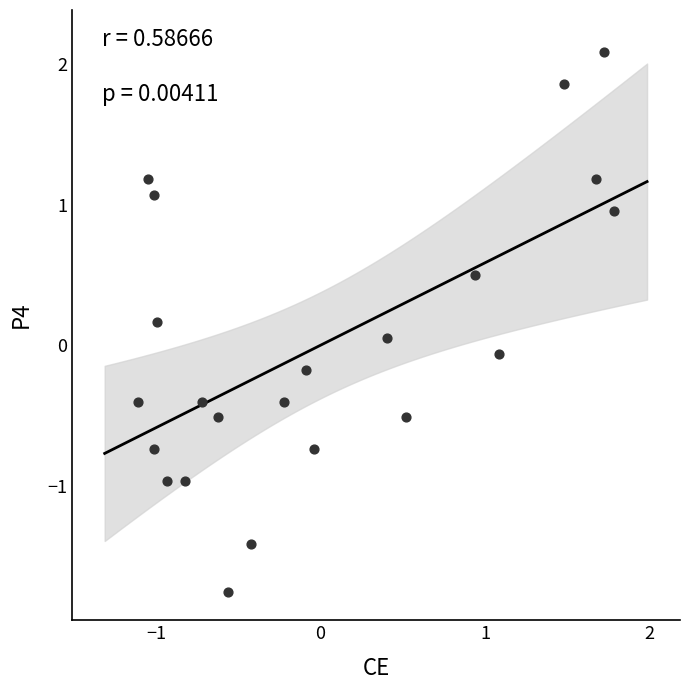

What is the range of X values (max minus min)?

2.9